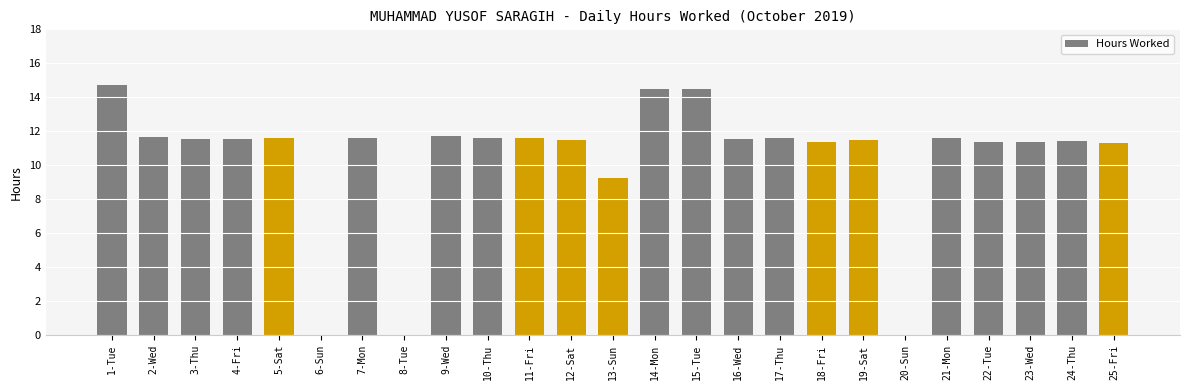

Where is the data nearest to the value 7?

13-Sun